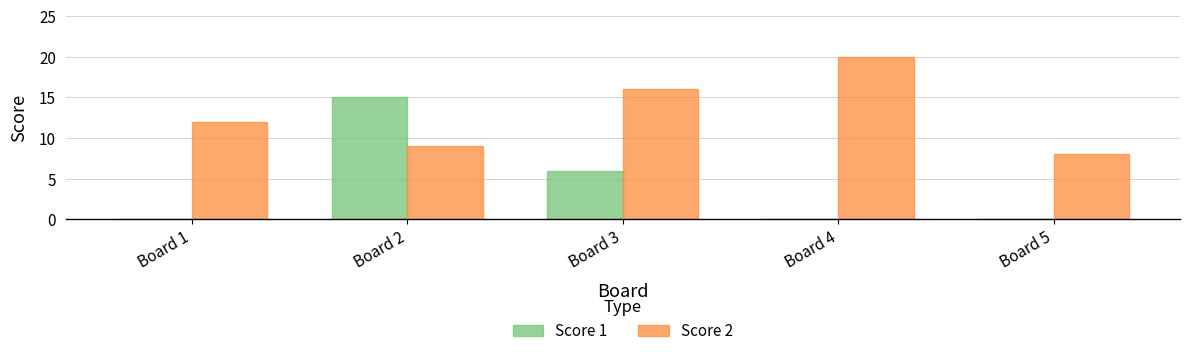

What is the difference between the Score 2 values at Board 3 and Board 2?

7